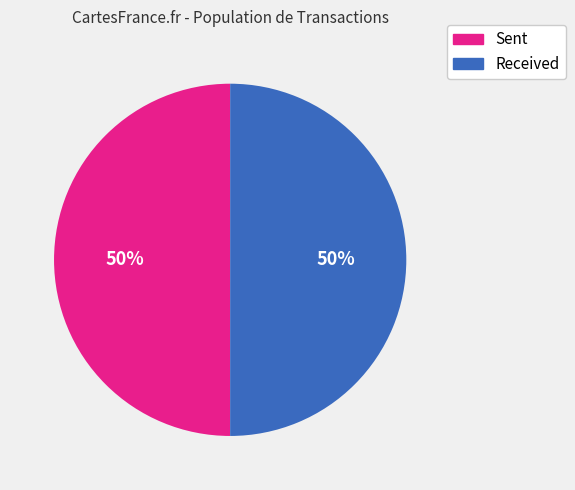

To the nearest percent, what is the average slice percentage?

50%